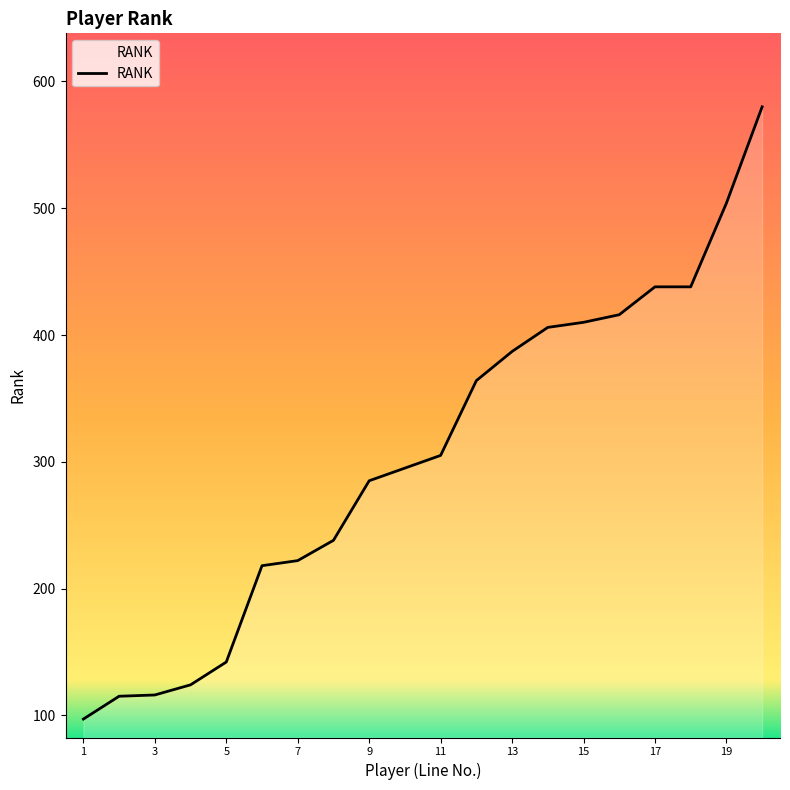

What is the smallest value displayed?

97